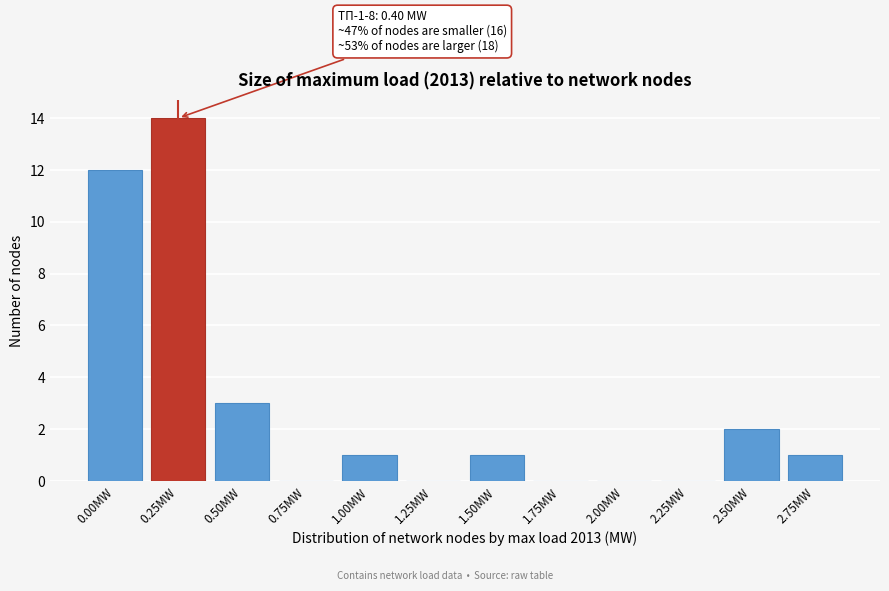

Reading left to right, transcribe all the data shown in this chart.

0.00MW=12	0.25MW=14	0.50MW=3	0.75MW=0	1.00MW=1	1.25MW=0	1.50MW=1	1.75MW=0	2.00MW=0	2.25MW=0	2.50MW=2	2.75MW=1